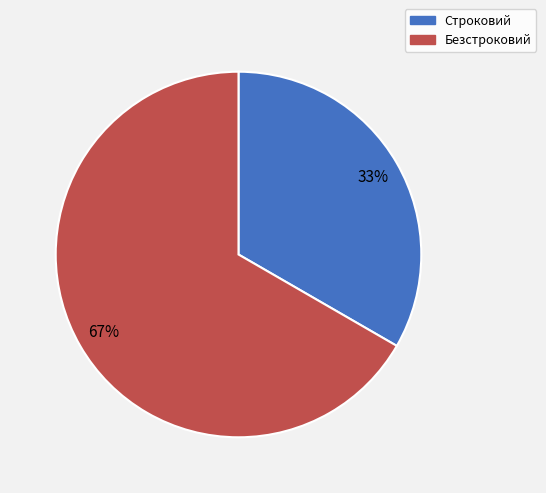

Which category has the smallest portion of the pie?

Строковий